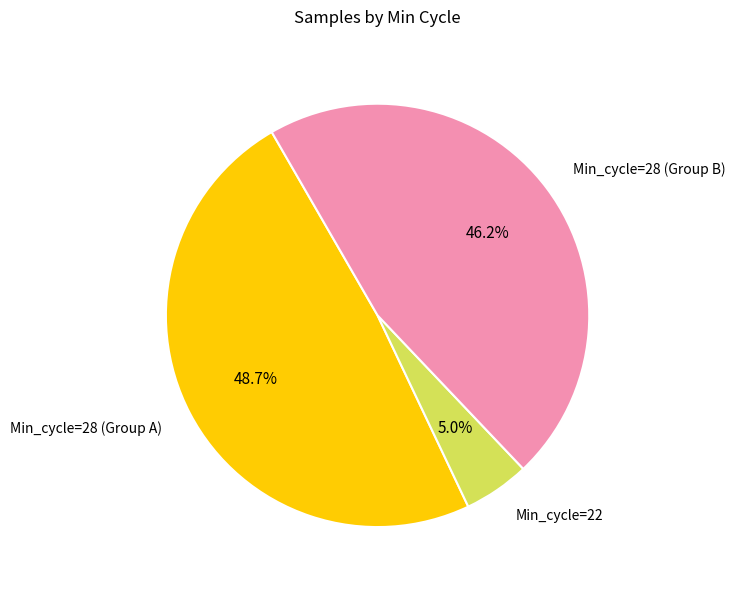

Combined, what portion of the pie is Min_cycle=28 (Group A) and Min_cycle=28 (Group B)?

95.0%